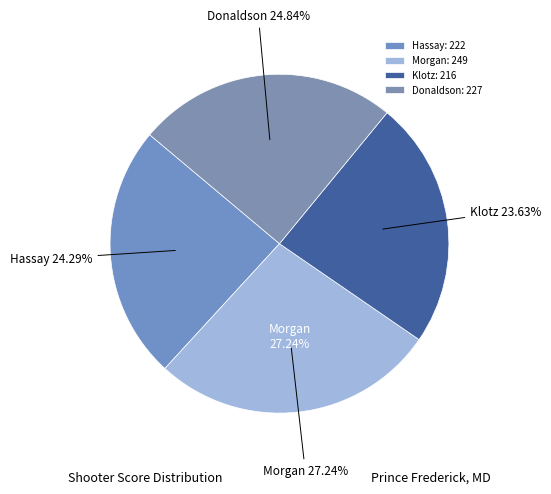

Is the sum of Donaldson and Klotz greater than half?

No